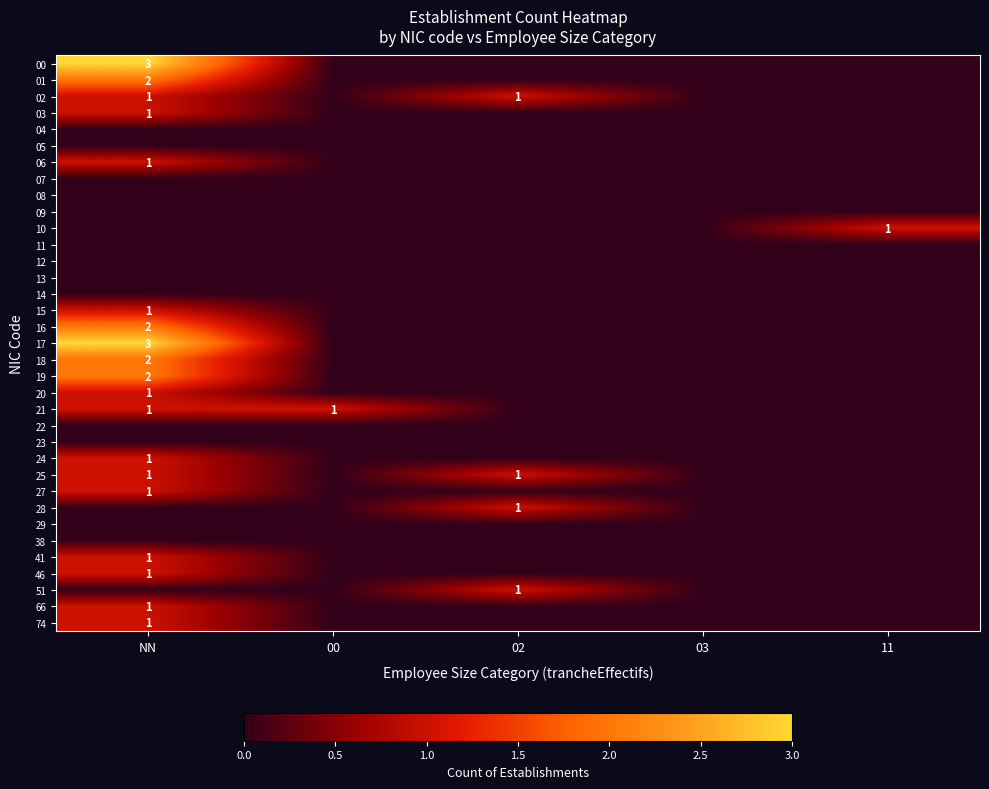

Is it true that 01 equals 2 at NN?

True